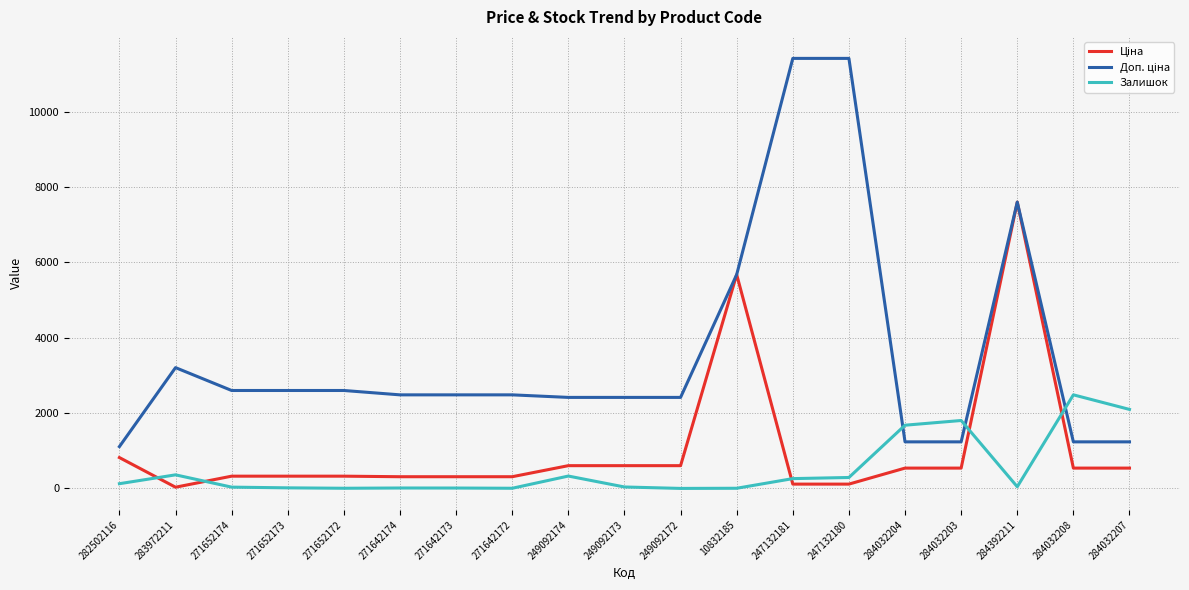

At which category is the sum across all series the highest?

284392211